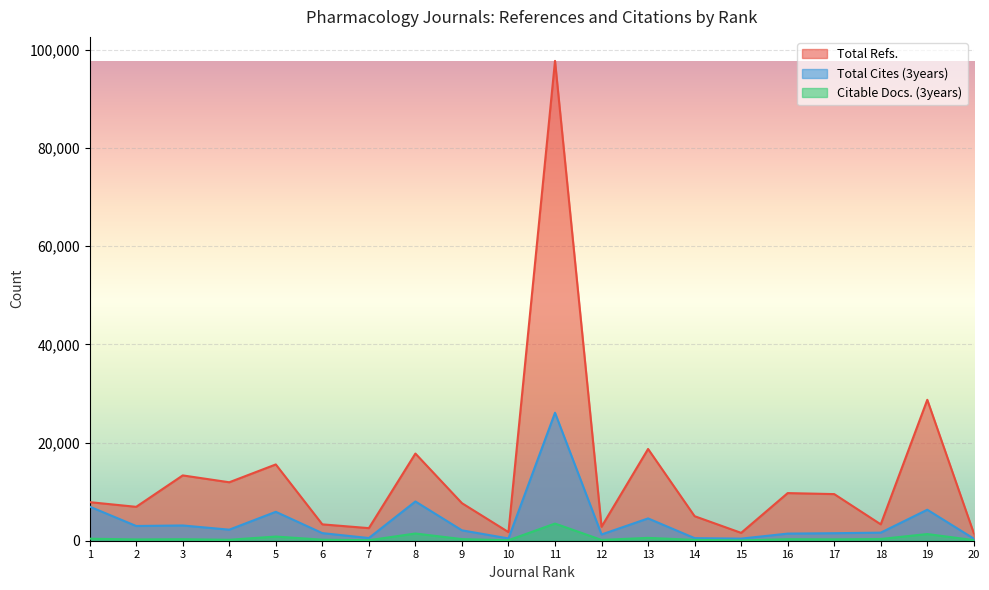

What is the average value of the Citable Docs. (3years) series?

556